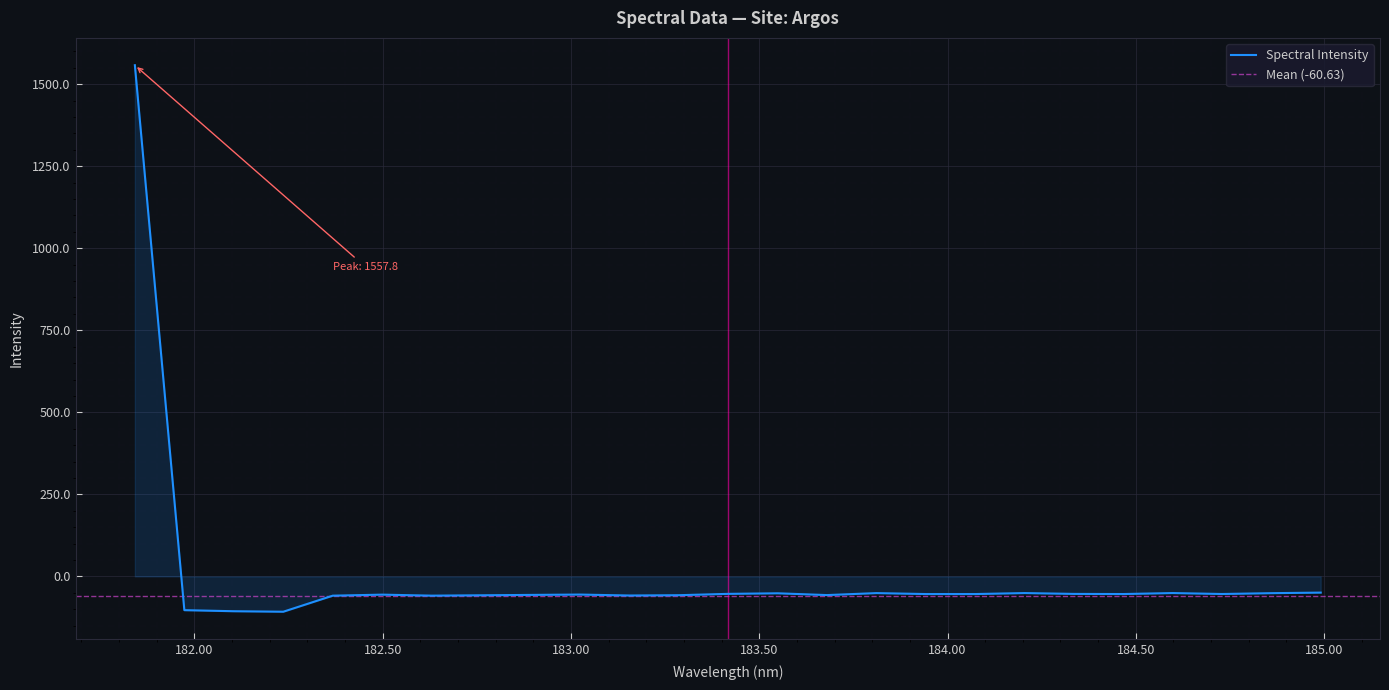

List the labels in order of value, largest first.

181.8418, 184.9911297472, 184.5979655002, 184.2046578328, 183.811206745, 184.8600909338, 183.5488263418, 183.4176122368, 184.3357763242, 184.7290361848, 184.46687888, 184.0735234058, 183.9423730432, 183.0238743082, 182.498667305, 182.8925964608, 183.6800245112, 183.2863821962, 182.7613026778, 183.15513622, 182.6299929592, 182.3673257152, 181.9732053322, 182.1045947288, 182.2359681898